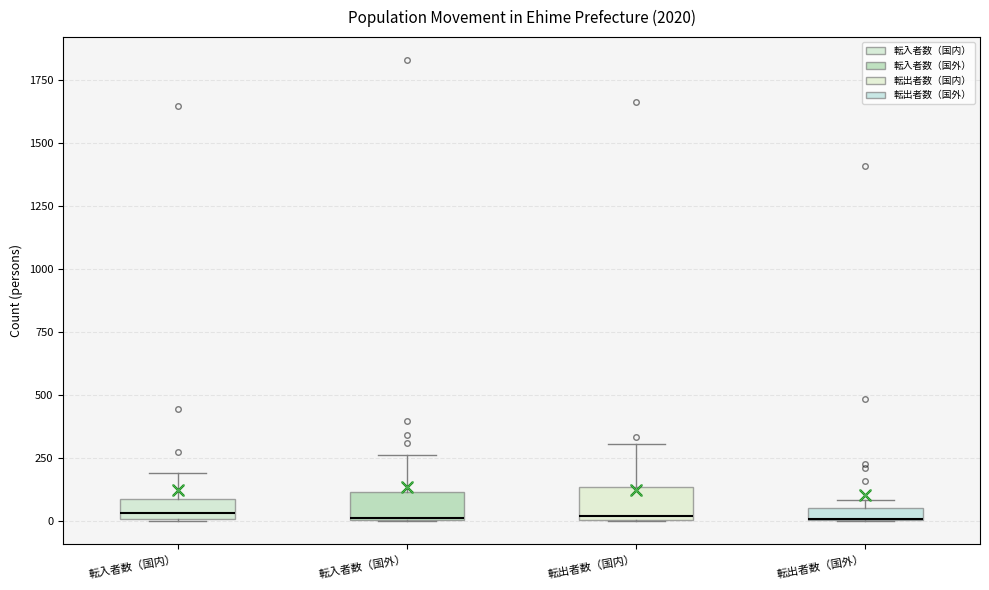

Where is the upper edge of the box for 転出者数（国外） on the y-axis? The values are not printed on the chart, so give them approximately, as read against the axis.

50